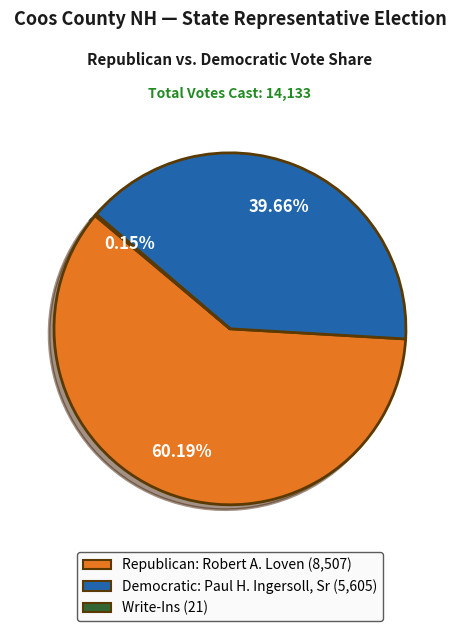

To the nearest percent, what is the average slice percentage?

33%